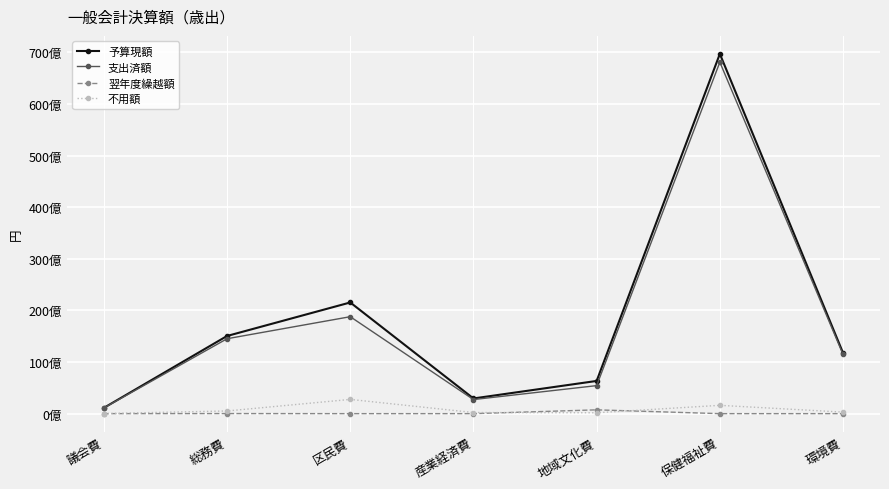

What are all the series names shown in the legend?

予算現額, 支出済額, 翌年度繰越額, 不用額